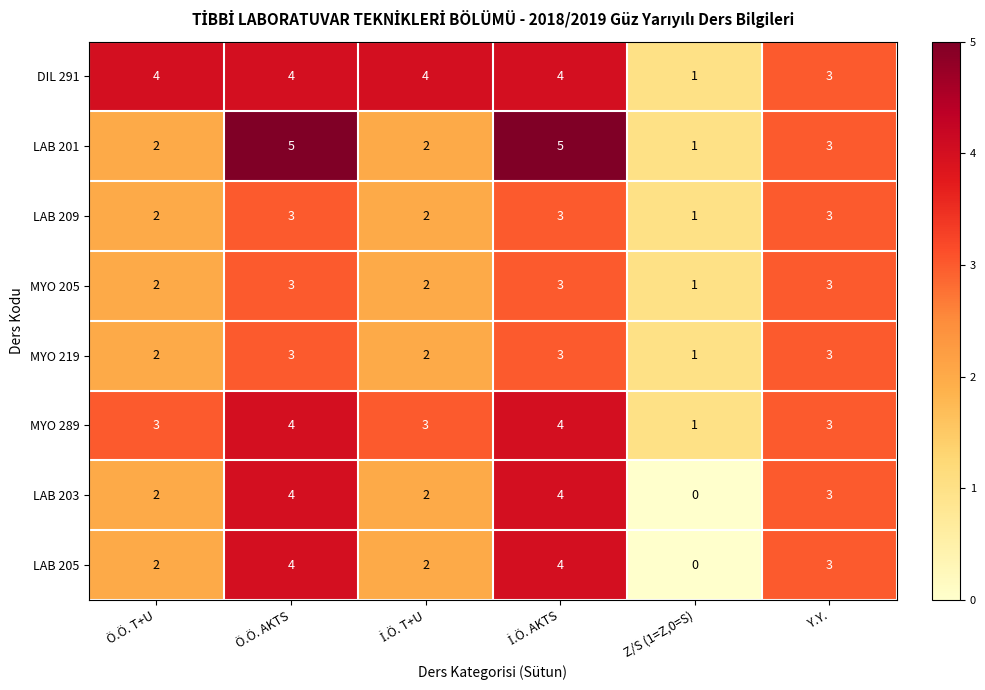

What is the total value across all series at Ö.Ö. AKTS?

30